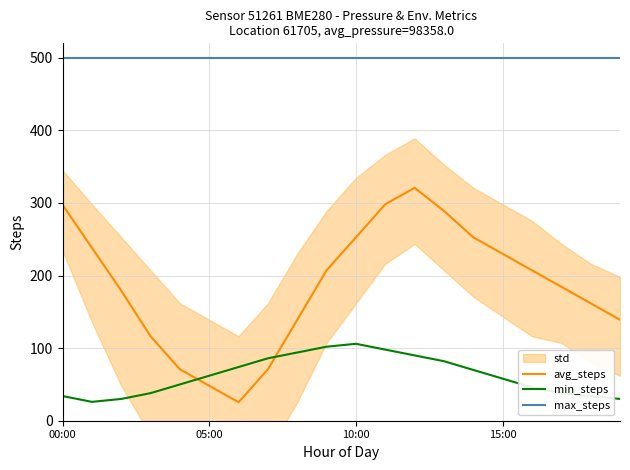

Rank the series by their average value, from lowest to highest.

min_steps, avg_steps, max_steps